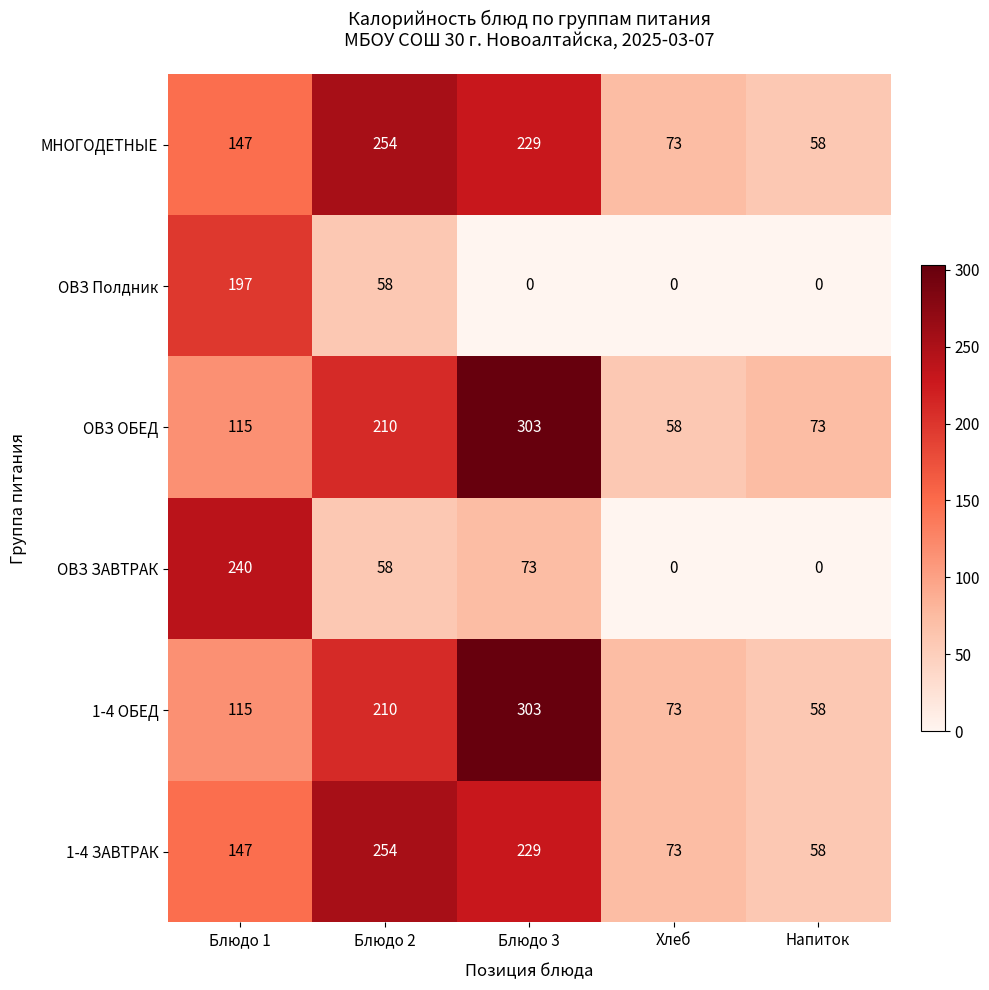

What is the total value across all series at Блюдо 2?

1044